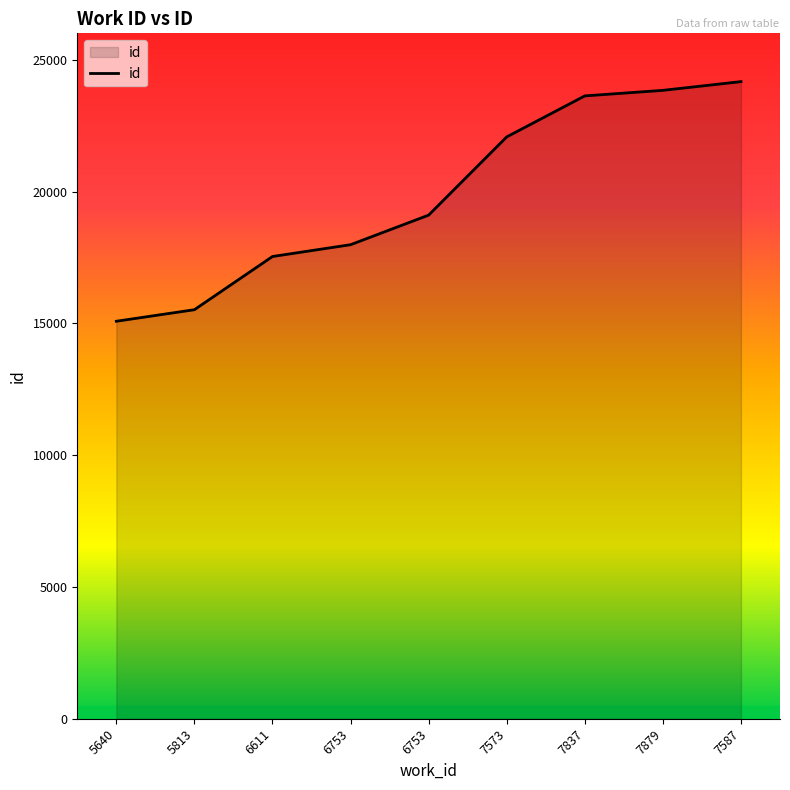

What is the difference between the maximum and minimum values?

9090